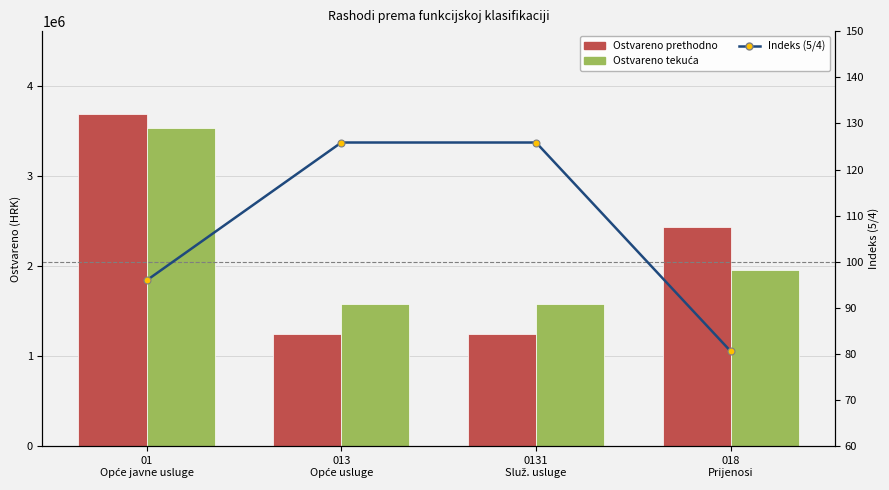

Read the Ostvareno tekuća value at 0131
Služ. usluge.

1574629.5